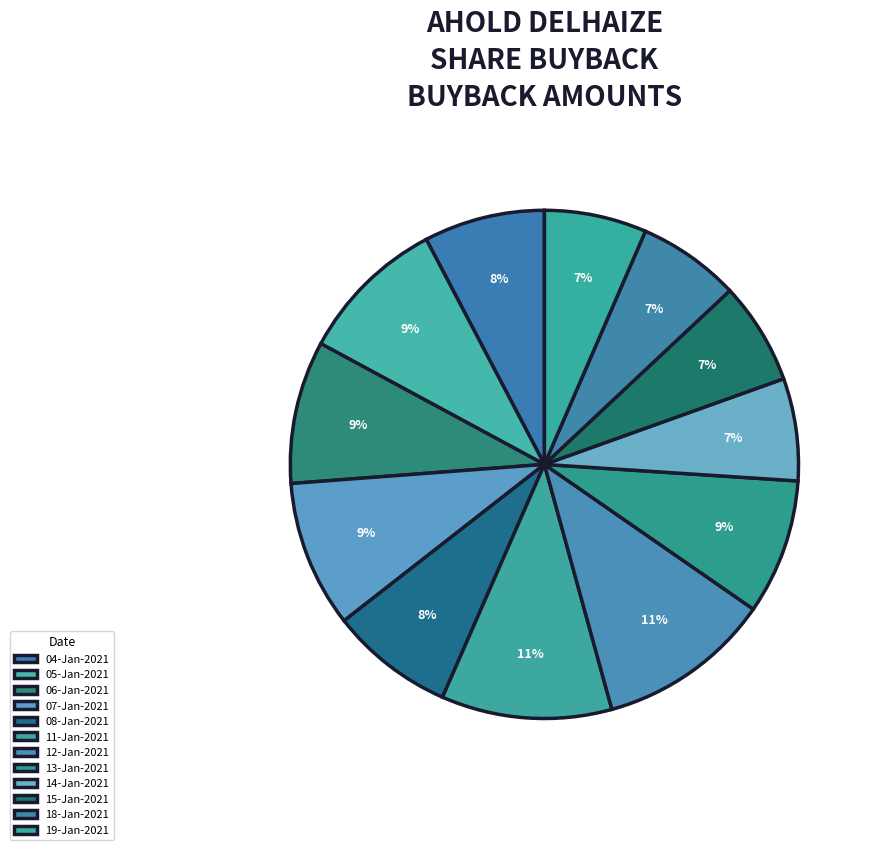

To the nearest percent, what percentage of the pie is 12-Jan-2021?

11%